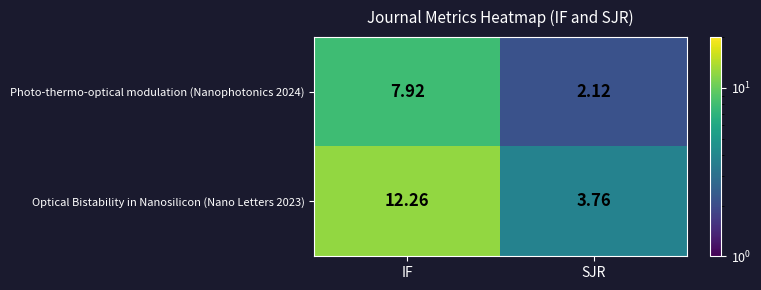

What is the total value across all series at IF?

20.2